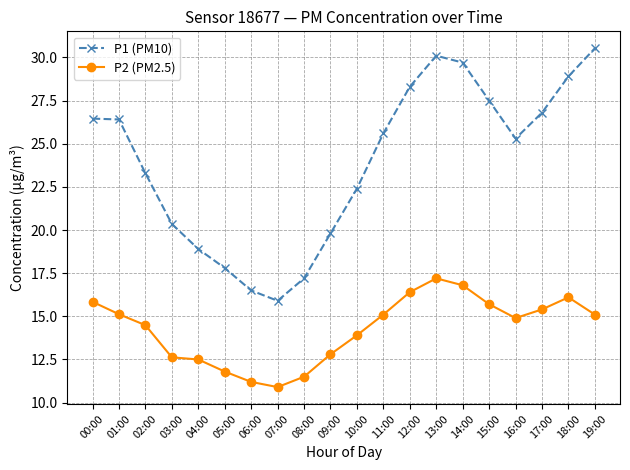

True or false: P2 (PM2.5) has a value of 9.2 at 10:00.

False